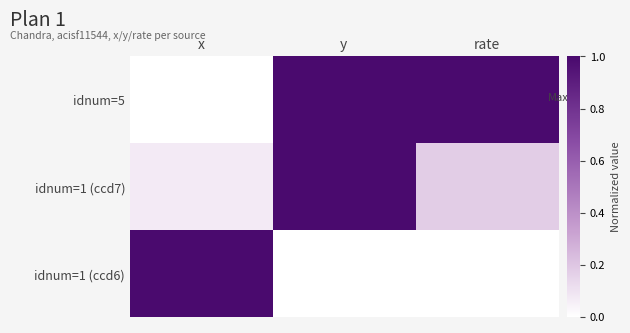

Reading left to right, list all the values displayed in this chart.

idnum=5: x=0.0	y=1.0	rate=1.0
idnum=1 (ccd7): x=0.1	y=1.0	rate=0.2
idnum=1 (ccd6): x=1.0	y=0.0	rate=0.0